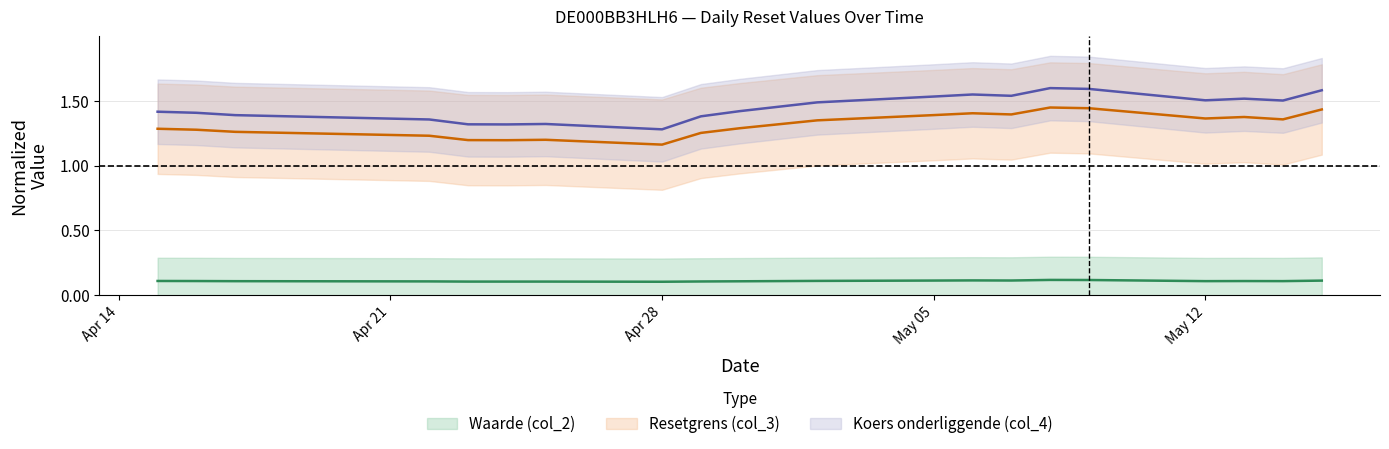

What is the label of the 7th point from the left?

2025-04-25